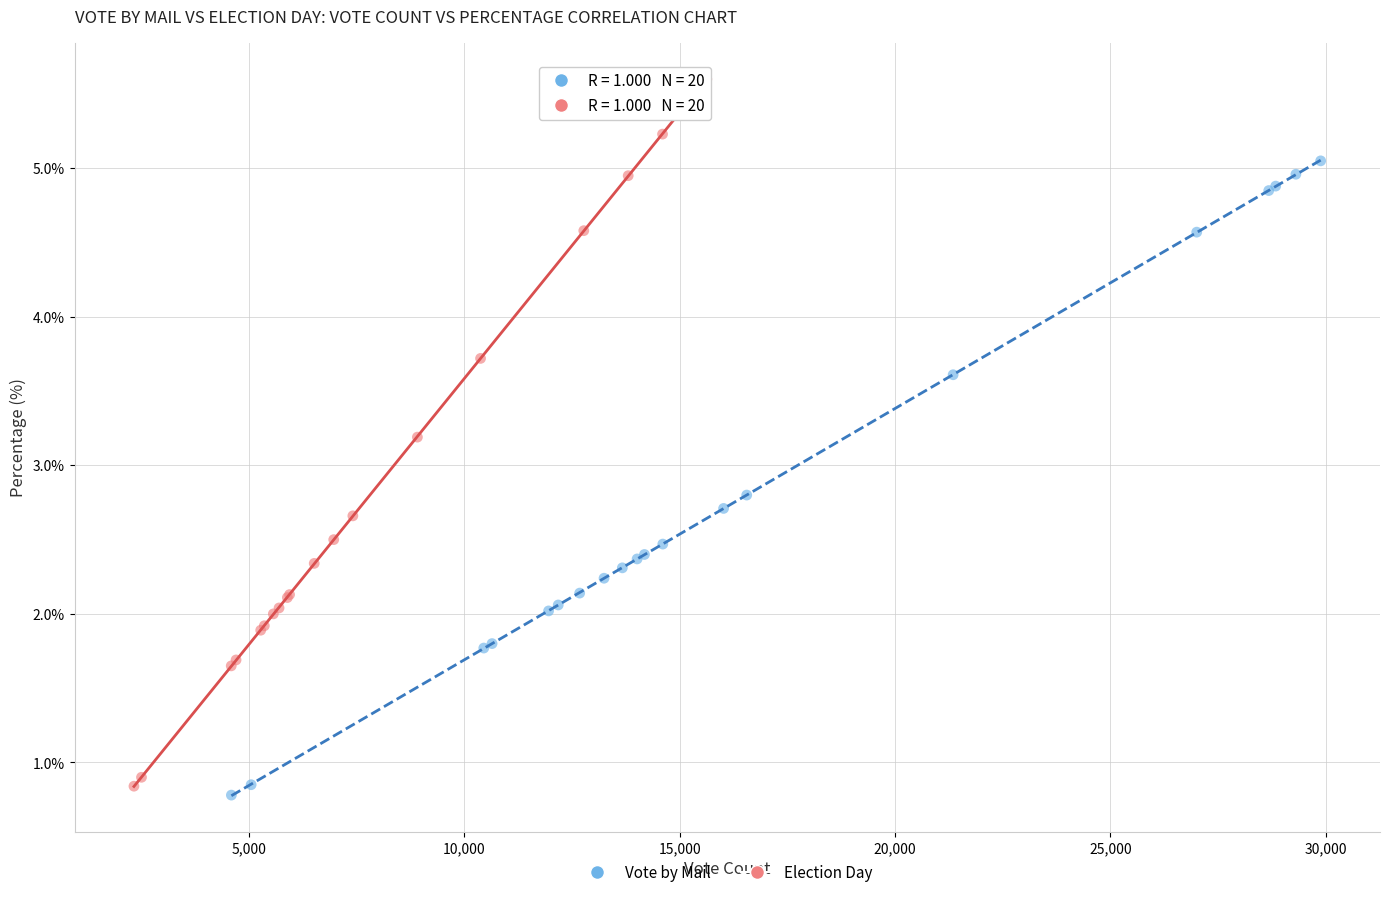

Which series contains the highest Y value?

Election Day